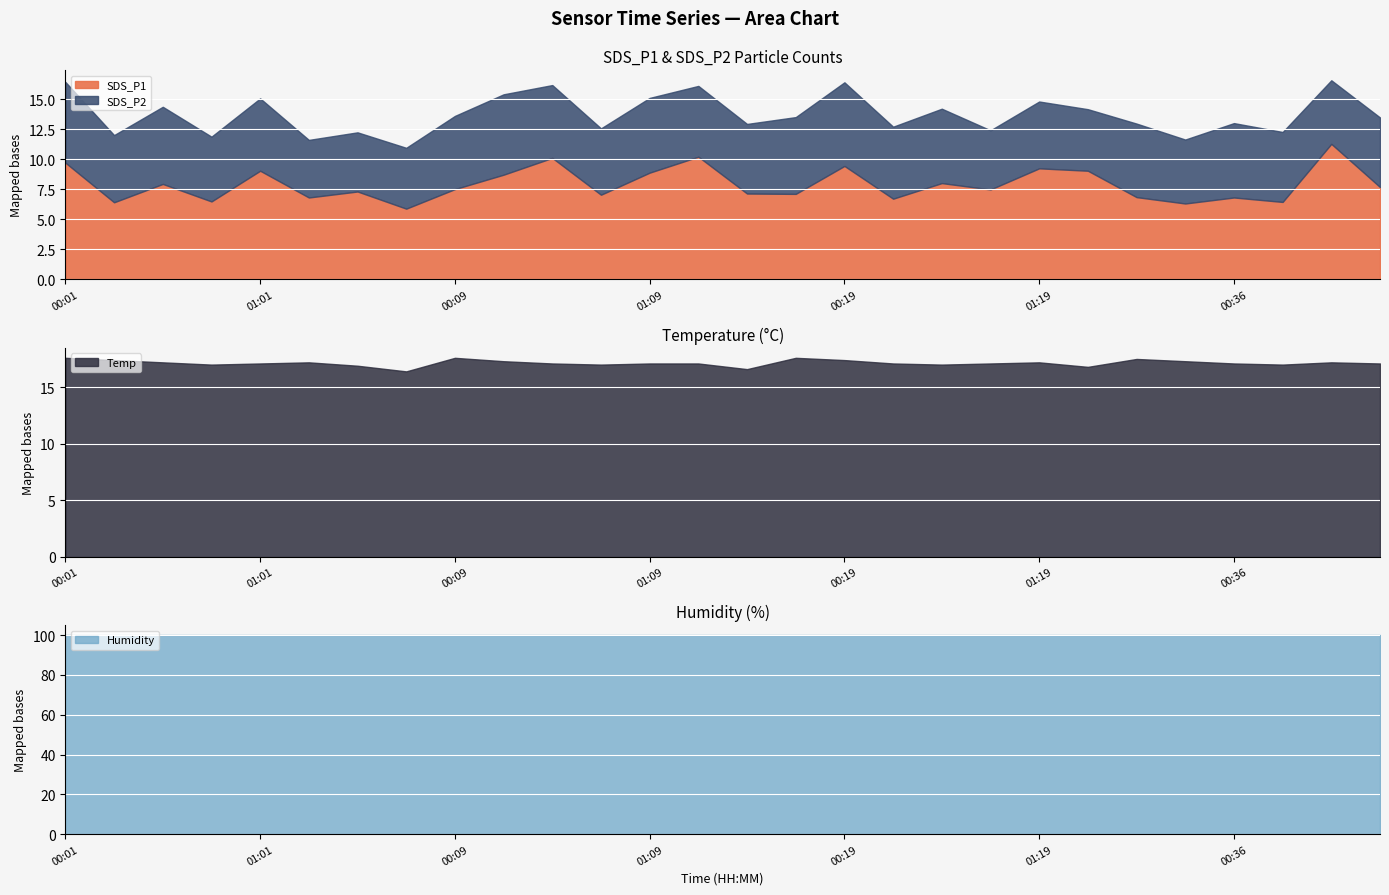

Reading right to left, extract all data points from this chart.

SDS_P1: 01:27=7.7	01:11=11.3	00:51=6.4	00:36=6.8	00:21=6.3	00:06=6.8	01:35=9.0	01:19=9.2	01:04=7.5	00:49=8.0	00:34=6.7	00:19=9.4	00:04=7.1	01:38=7.1	01:24=10.2	01:09=8.9	00:53=7.0	00:38=10.1	00:24=8.7	00:09=7.5	01:43=5.9	01:32=7.3	01:16=6.8	01:01=9.0	00:46=6.5	00:31=7.9	00:16=6.4	00:01=9.7
SDS_P2: 01:27=5.8	01:11=5.3	00:51=5.8	00:36=6.2	00:21=5.3	00:06=6.1	01:35=5.1	01:19=5.6	01:04=4.9	00:49=6.2	00:34=6.0	00:19=7.0	00:04=6.4	01:38=5.8	01:24=5.9	01:09=6.2	00:53=5.5	00:38=6.1	00:24=6.7	00:09=6.1	01:43=5.1	01:32=4.9	01:16=4.8	01:01=6.0	00:46=5.4	00:31=6.4	00:16=5.6	00:01=6.7
Temp: 01:27=17.1	01:11=17.2	00:51=17.0	00:36=17.1	00:21=17.3	00:06=17.5	01:35=16.8	01:19=17.2	01:04=17.1	00:49=17.0	00:34=17.1	00:19=17.4	00:04=17.6	01:38=16.6	01:24=17.1	01:09=17.1	00:53=17.0	00:38=17.1	00:24=17.3	00:09=17.6	01:43=16.4	01:32=16.9	01:16=17.2	01:01=17.1	00:46=17.0	00:31=17.2	00:16=17.4	00:01=17.6
Humidity: 01:27=99.9	01:11=99.9	00:51=99.9	00:36=99.9	00:21=99.9	00:06=99.9	01:35=99.9	01:19=99.9	01:04=99.9	00:49=99.9	00:34=99.9	00:19=99.9	00:04=99.9	01:38=99.9	01:24=99.9	01:09=99.9	00:53=99.9	00:38=99.9	00:24=99.9	00:09=99.9	01:43=99.9	01:32=99.9	01:16=99.9	01:01=99.9	00:46=99.9	00:31=99.9	00:16=99.9	00:01=99.9